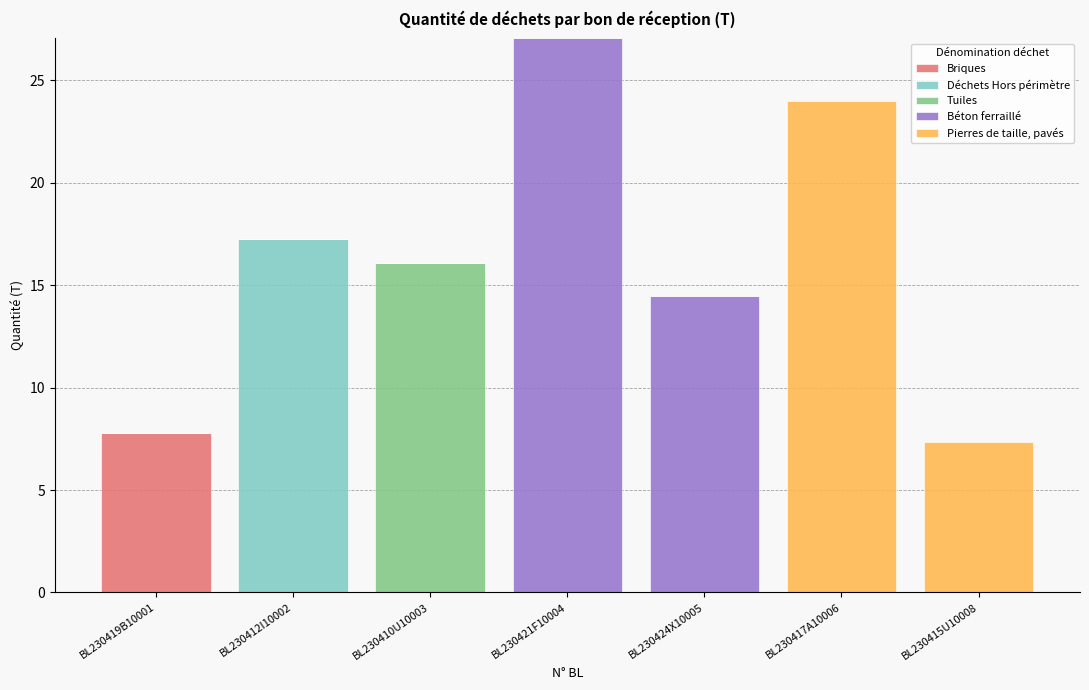

What are all the series names shown in the legend?

Briques, Déchets Hors périmètre, Tuiles, Béton ferraillé, Pierres de taille, pavés